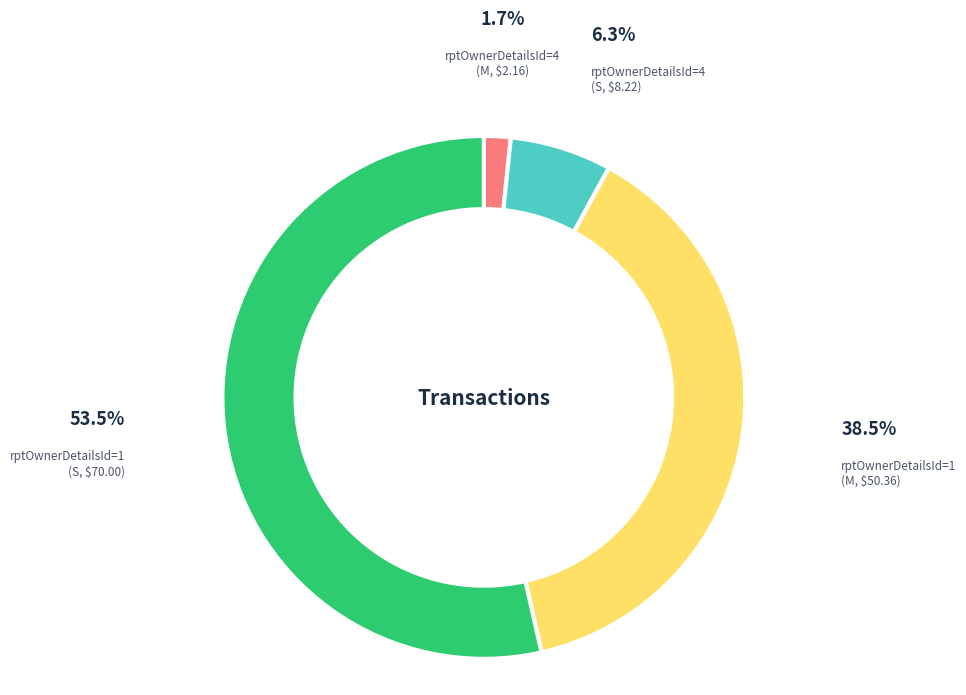

Count the number of slices in the pie.

4